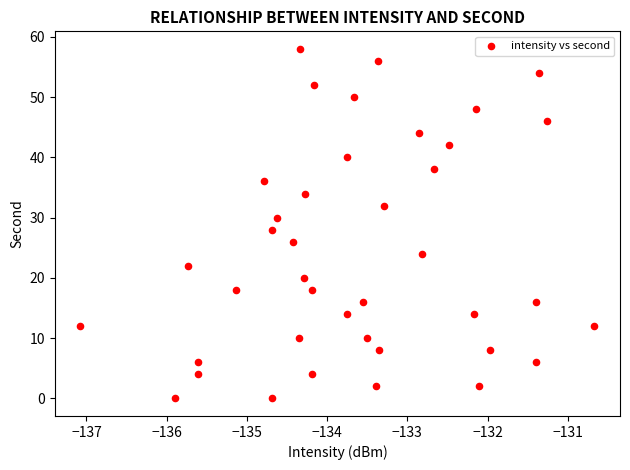

What is the range of Y values (max minus min)?

58